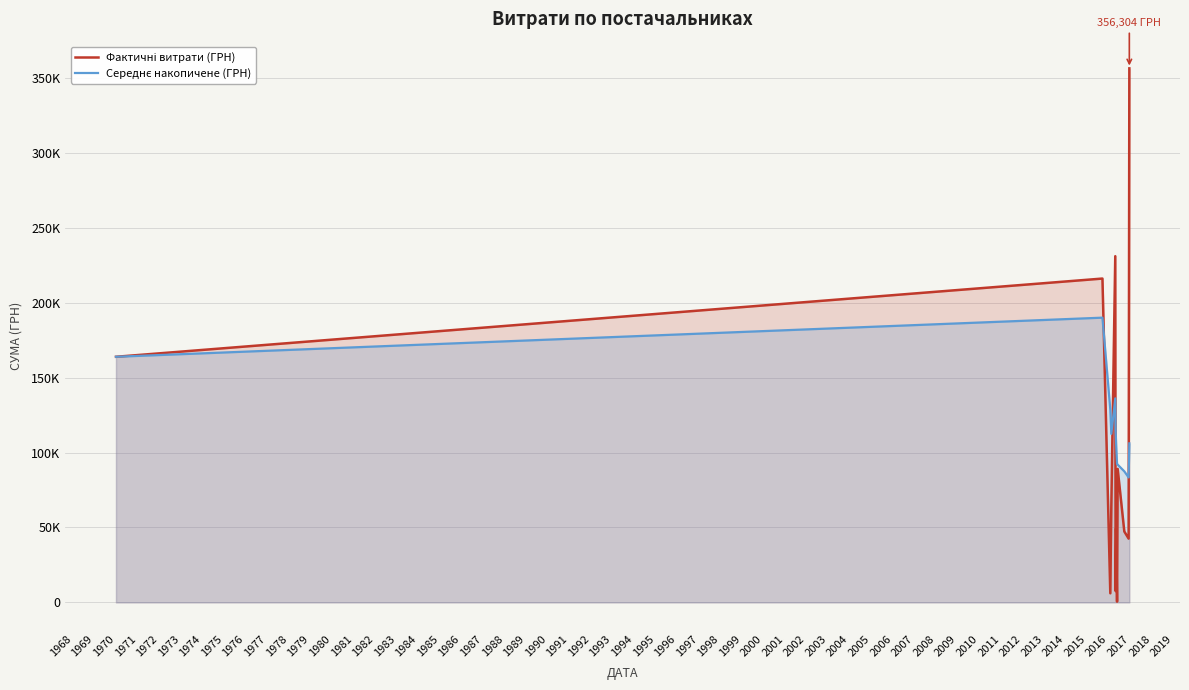

Does the chart have visible grid lines?

Yes